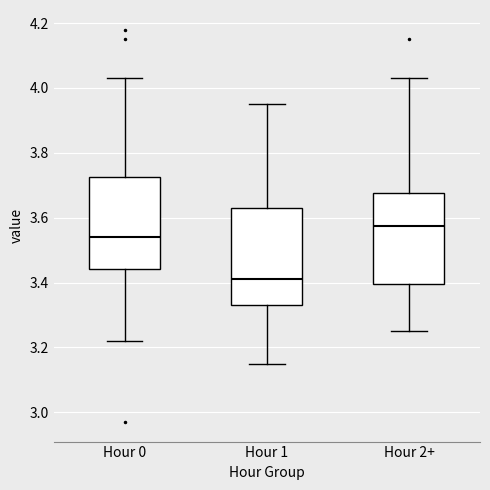

Reading left to right, transcribe this box plot: for each box, give where its median line is, the range the box spans, and where its two whiskers end, as read against the y-axis. The values are not printed on the chart, so give them approximately, as read against the axis.

Hour 0: median 3.54, box 3.44 to 3.72, whiskers 3.22 to 4.04
Hour 1: median 3.42, box 3.34 to 3.64, whiskers 3.16 to 3.96
Hour 2+: median 3.58, box 3.40 to 3.68, whiskers 3.26 to 4.04